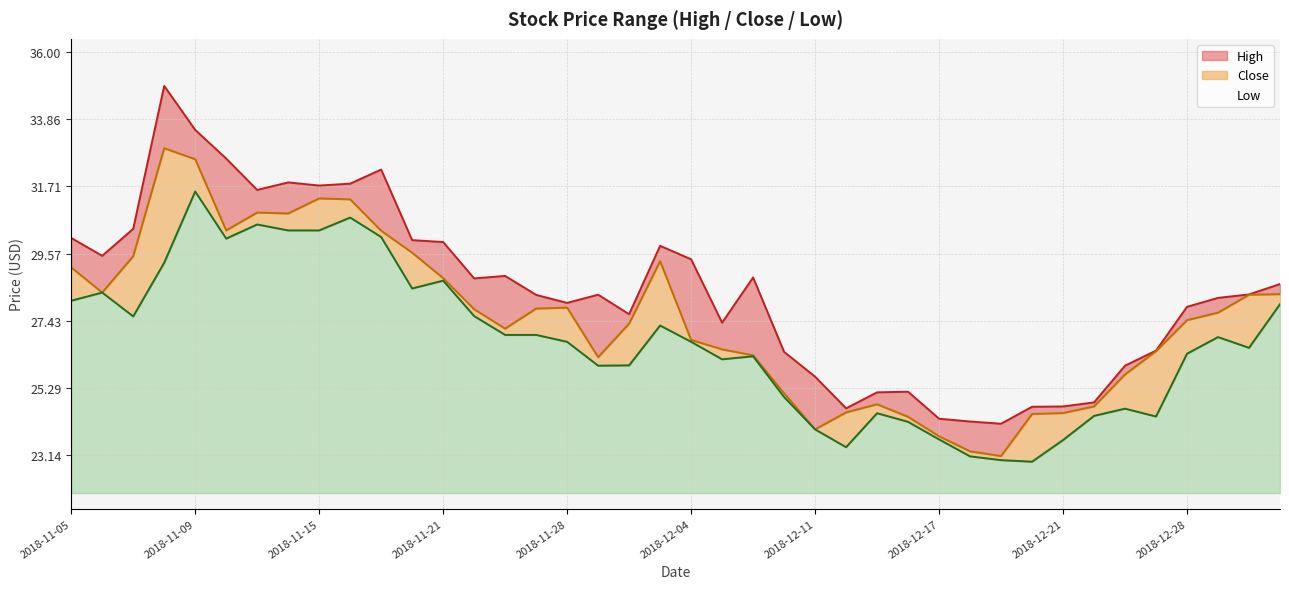

Which category has the lowest value across all series?

2018-12-20